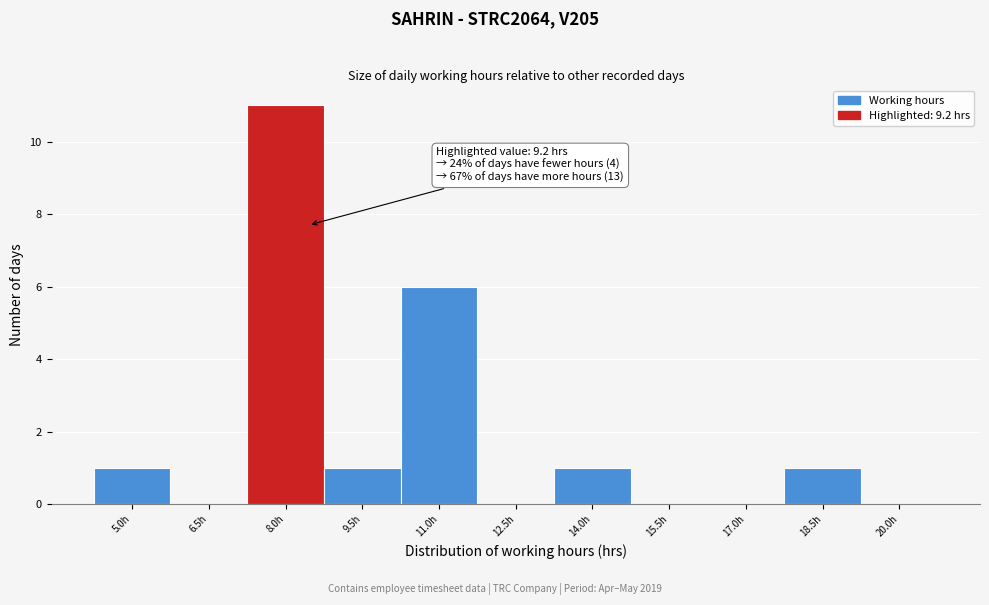

Reading left to right, extract all data points from this chart.

5.0h=1	6.5h=0	8.0h=11	9.5h=1	11.0h=6	12.5h=0	14.0h=1	15.5h=0	17.0h=0	18.5h=1	20.0h=0